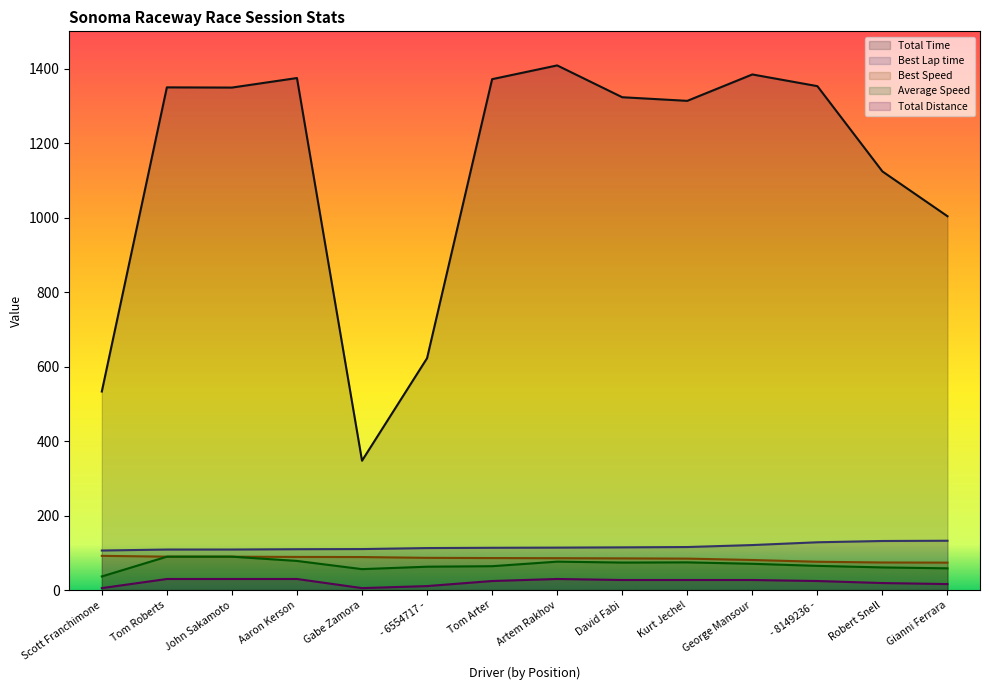

What is the highest value of the Total Distance series?

29.9